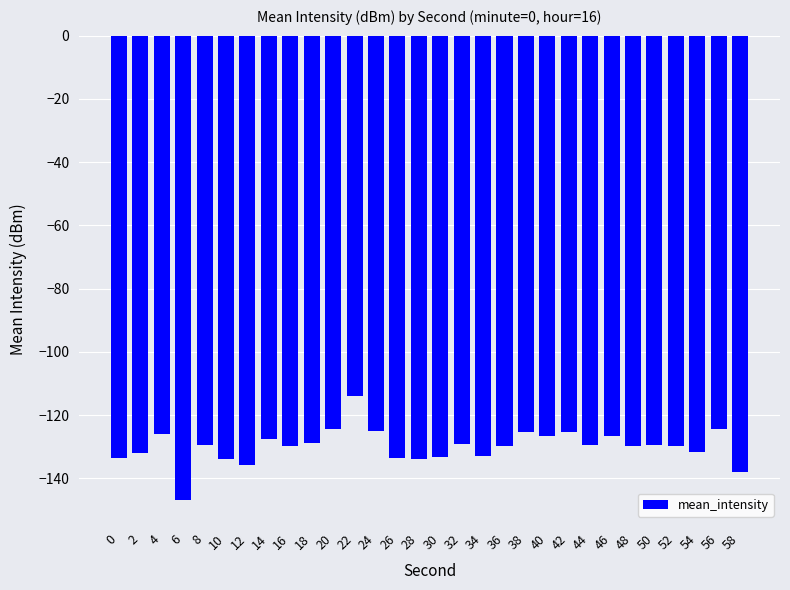

What is the value of the 20th bar from the left?

-125.3